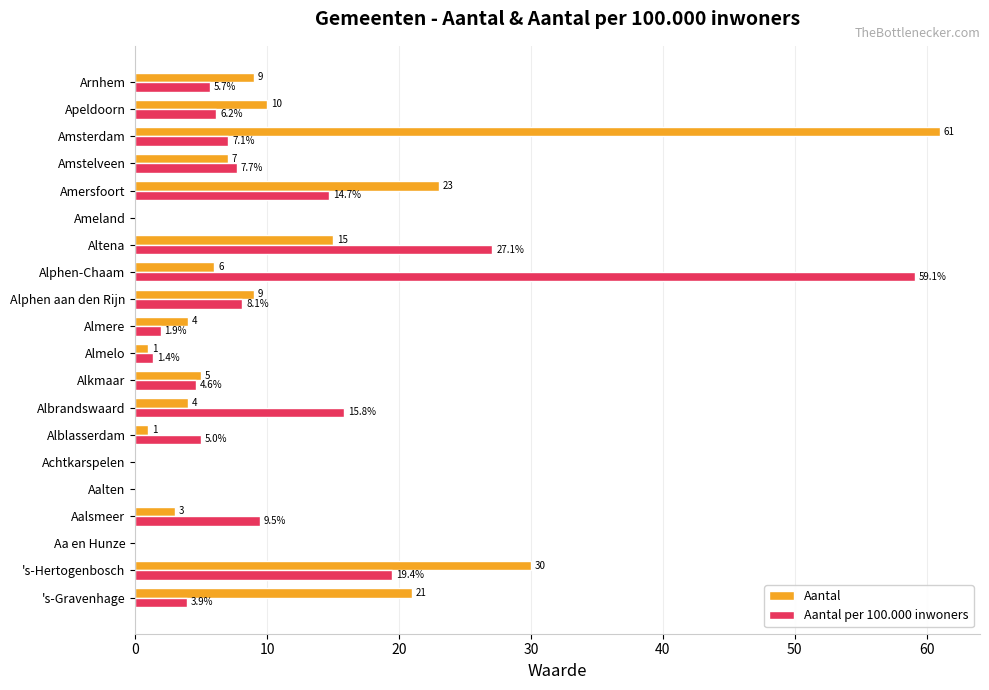

What is the maximum value shown in the chart?

61.0